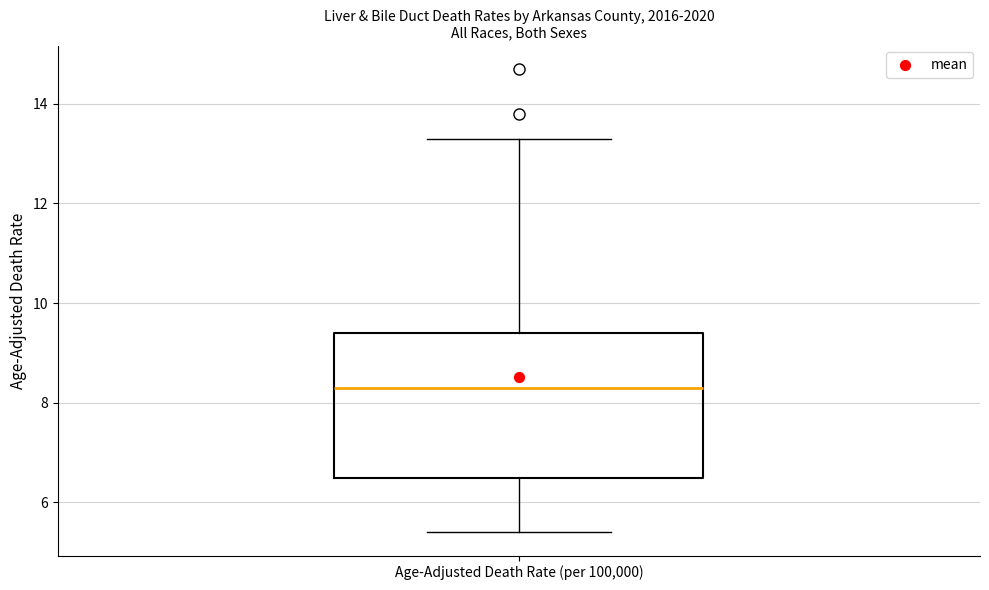

Transcribe this box plot: give where the median line is, the range the box spans, and where the two whiskers end, as read against the y-axis. The values are not printed on the chart, so give them approximately, as read against the axis.

median 8.4, box 6.6 to 9.4, whiskers 5.4 to 13.4